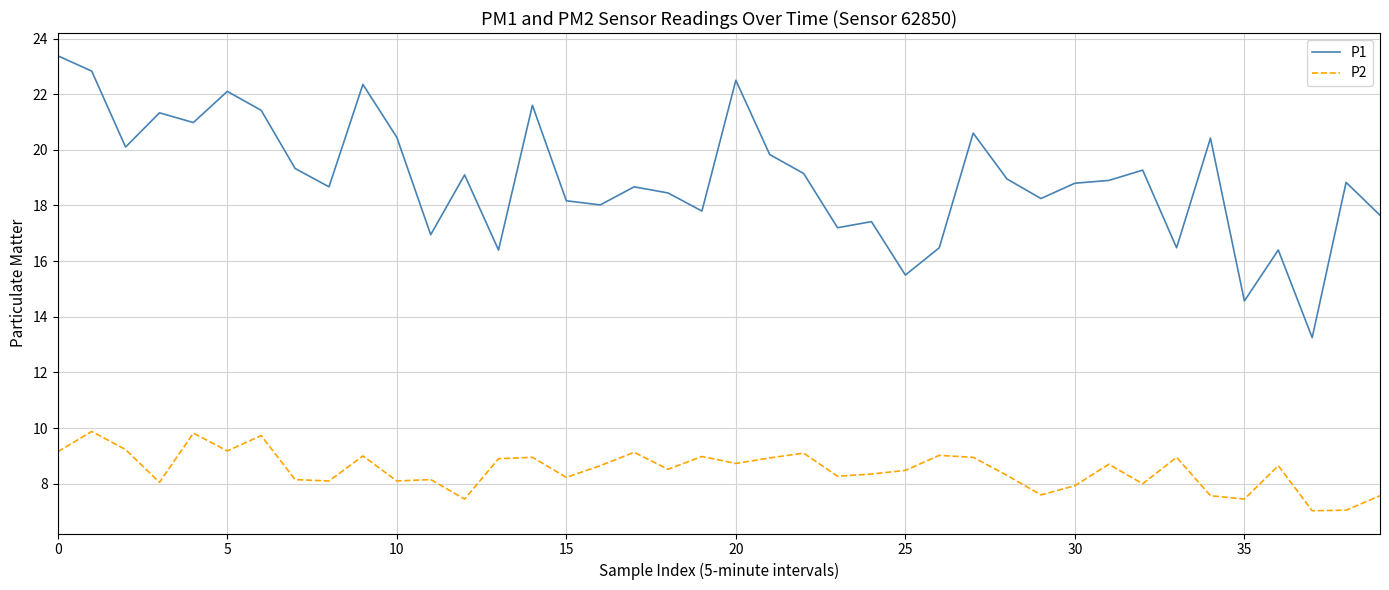

What is the greatest value displayed?

23.4